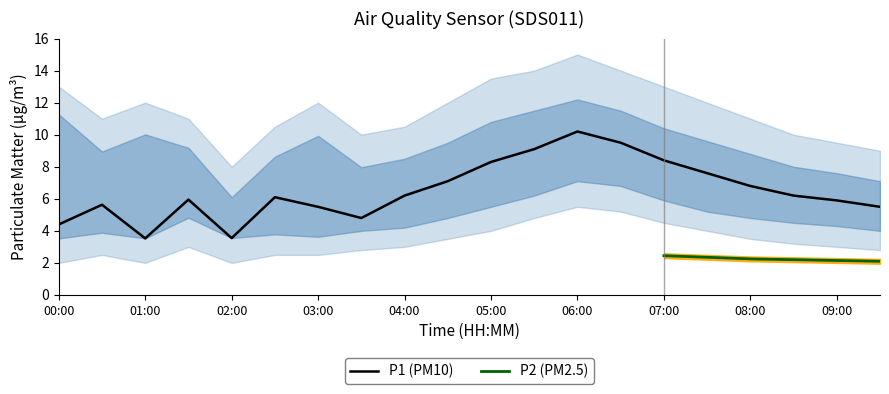

Read the P1_upper value at 06:00.

12.2